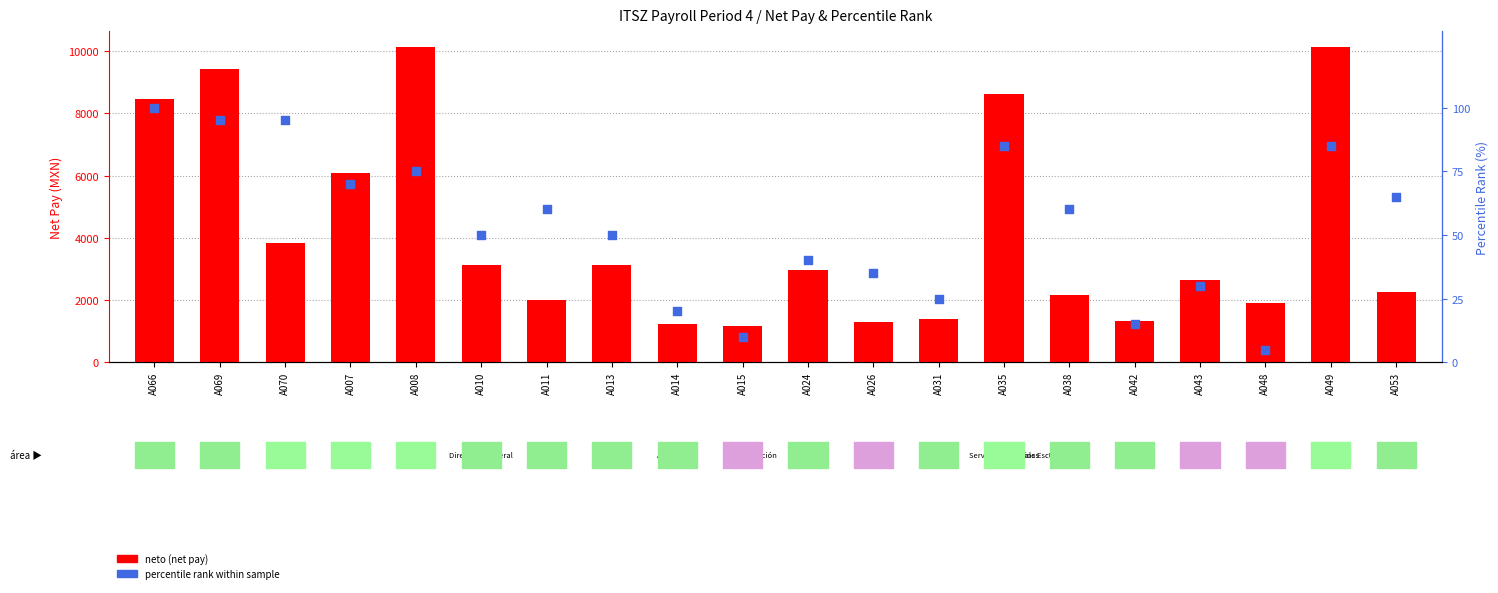

Which series reaches the maximum Y coordinate?

neto (net pay)